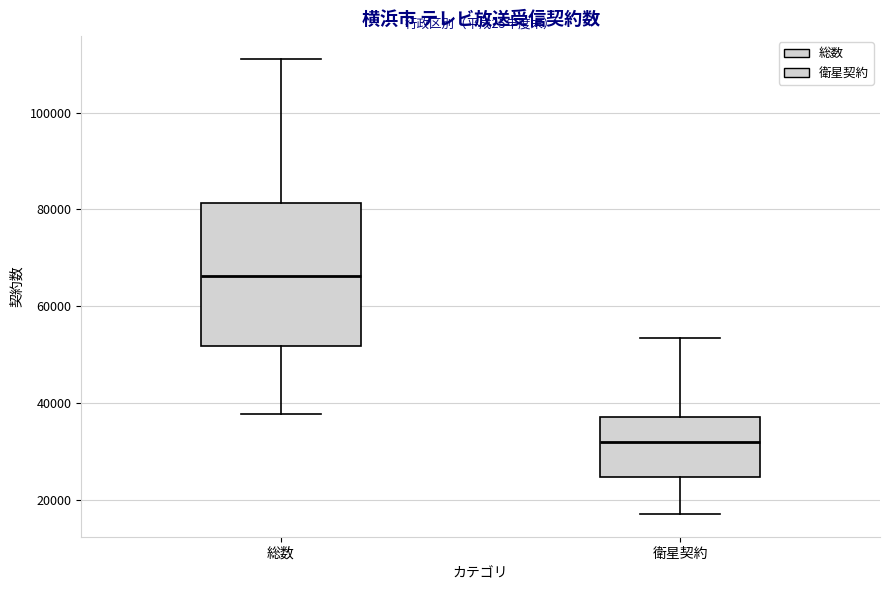

Reading left to right, read every box against the y-axis: the position of its median line, the range the box covers, and the ends of its whiskers. The values are not printed on the chart, so give them approximately, as read against the axis.

総数: median 66000, box 52000 to 82000, whiskers 38000 to 112000
衛星契約: median 32000, box 24000 to 38000, whiskers 18000 to 54000